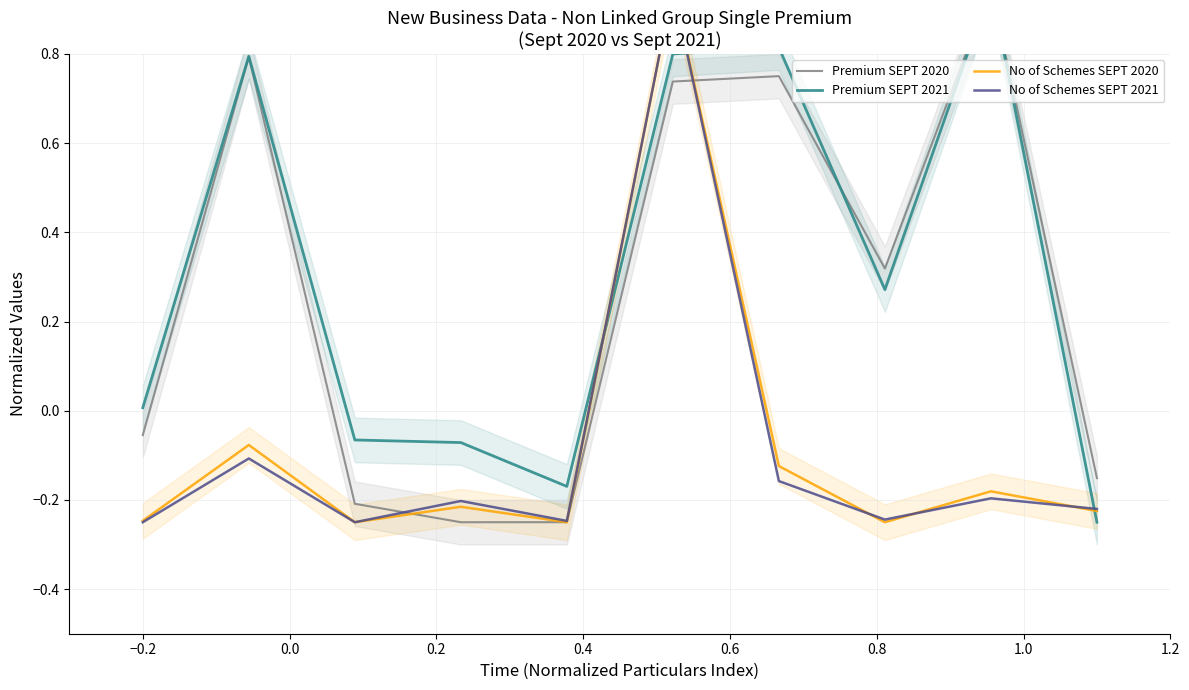

Which series contains the highest Y value?

Premium SEPT 2020